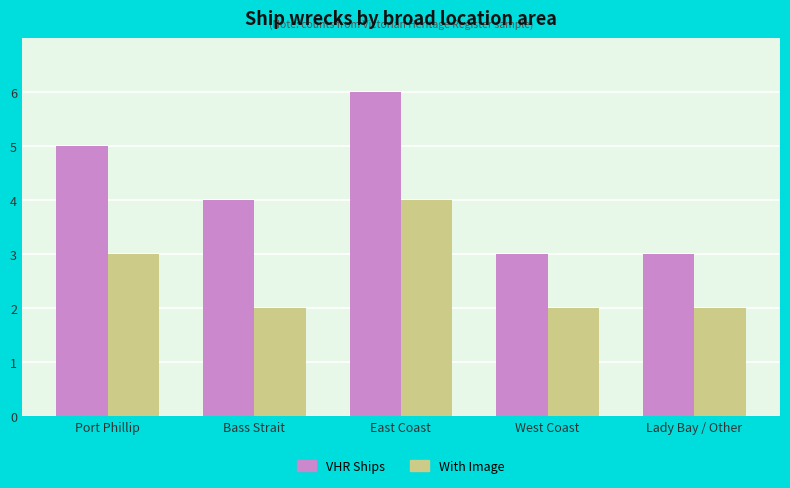

True or false: VHR Ships has a value of 3 at West Coast.

True